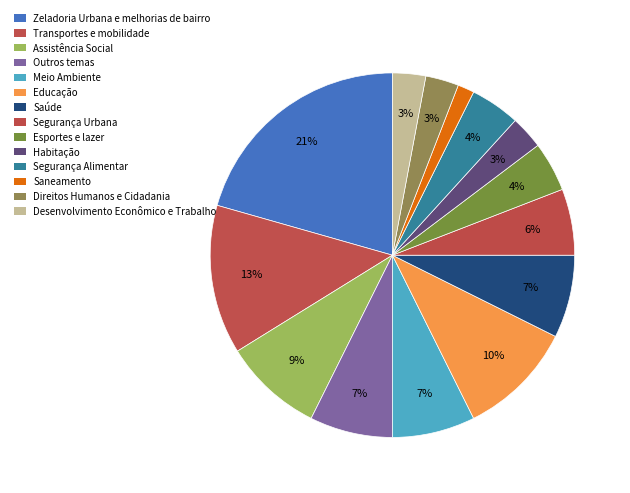

Is there a majority slice in this chart?

No